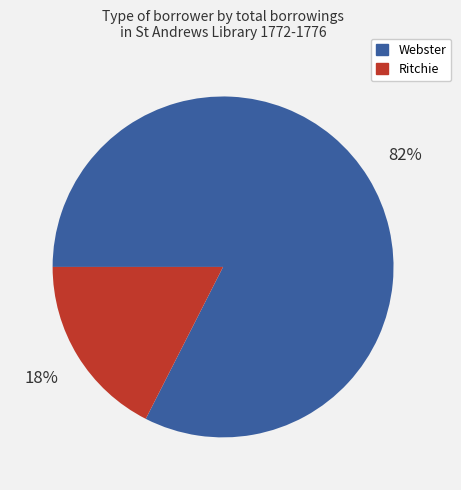

To the nearest percent, what is the average slice percentage?

50%